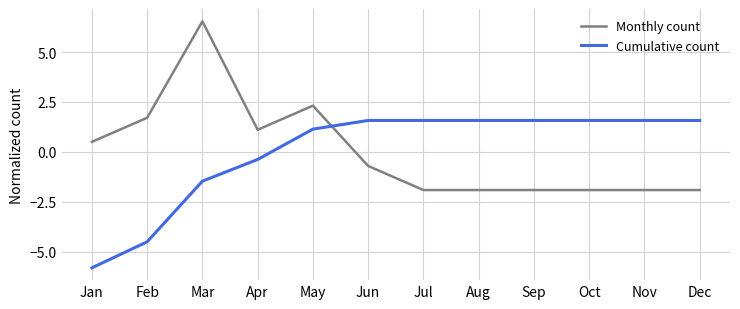

Which series ends up on top after the final intersection of Cumulative count and Monthly count?

Cumulative count